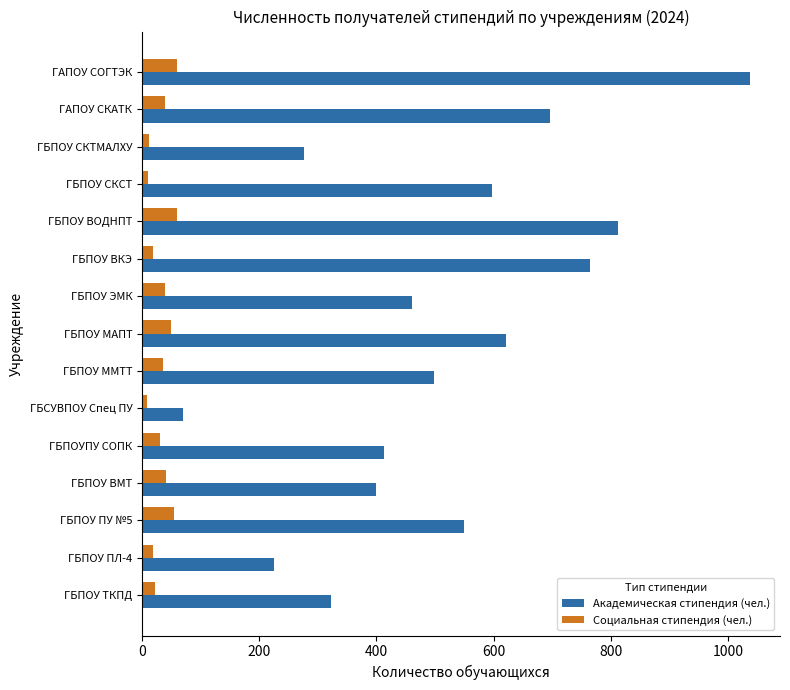

Which series has the largest range (max minus min)?

Академическая стипендия (чел.)